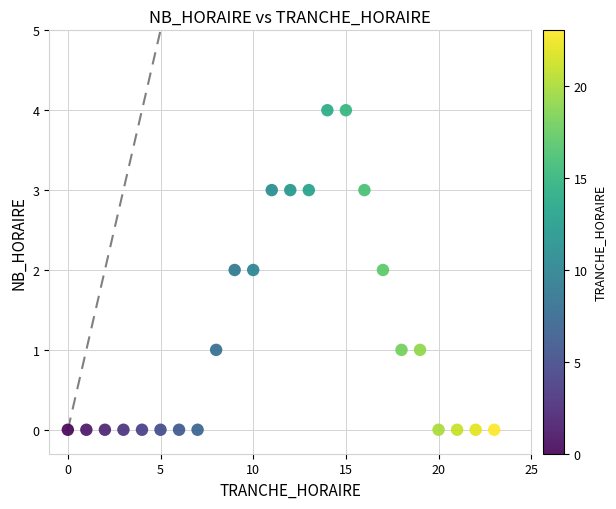

What is the range of Y values (max minus min)?

4